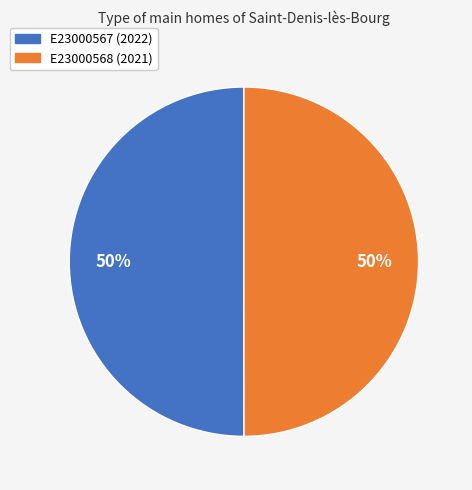

To the nearest percent, what portion does E23000568 (2021) represent?

50%